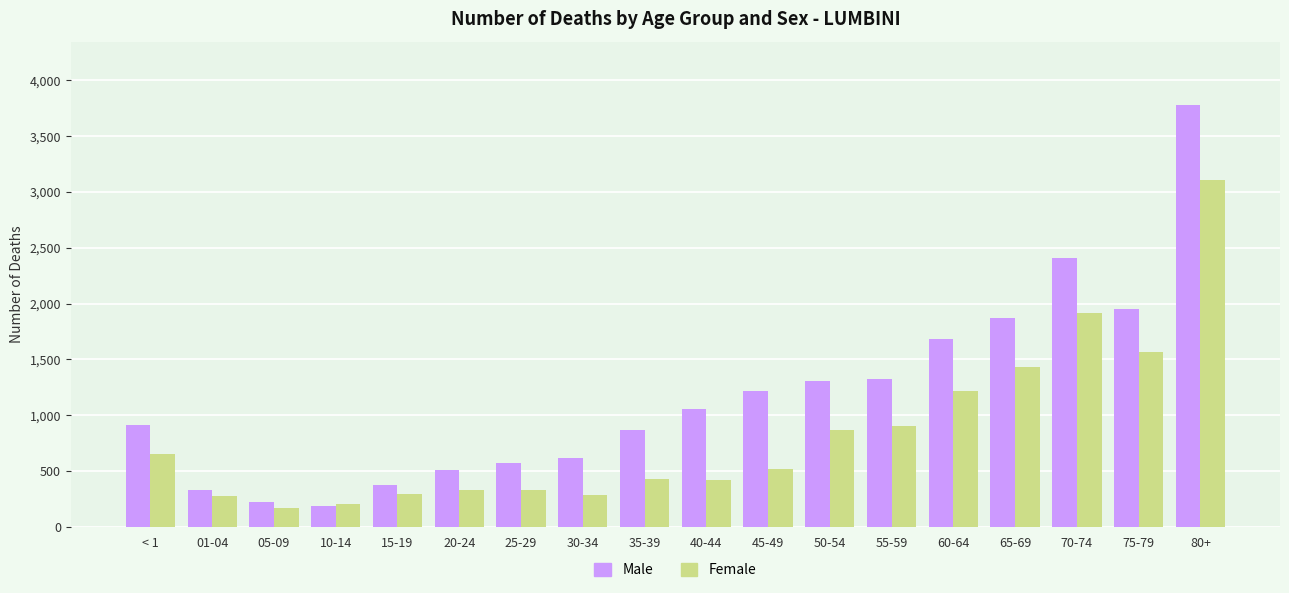

At how many categories does at least one series exceed 3684?

1